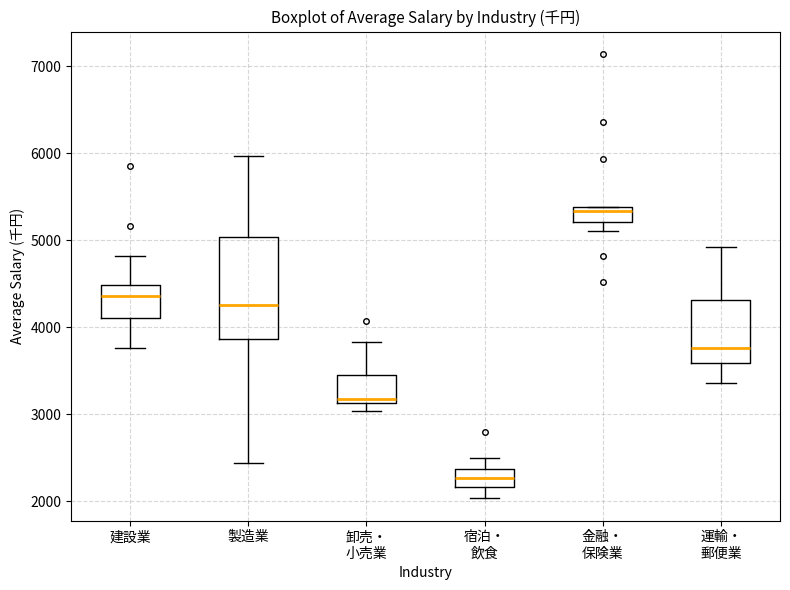

Reading left to right, read every box against the y-axis: the position of its median line, the range the box covers, and the ends of its whiskers. The values are not printed on the chart, so give them approximately, as read against the axis.

建設業: median 4400, box 4100 to 4500, whiskers 3800 to 4800
製造業: median 4300, box 3900 to 5000, whiskers 2400 to 6000
卸売・ 小売業: median 3200, box 3100 to 3500, whiskers 3000 to 3800
宿泊・ 飲食: median 2300, box 2200 to 2400, whiskers 2000 to 2500
金融・ 保険業: median 5300, box 5200 to 5400, whiskers 5100 to 5400
運輸・ 郵便業: median 3800, box 3600 to 4300, whiskers 3400 to 4900